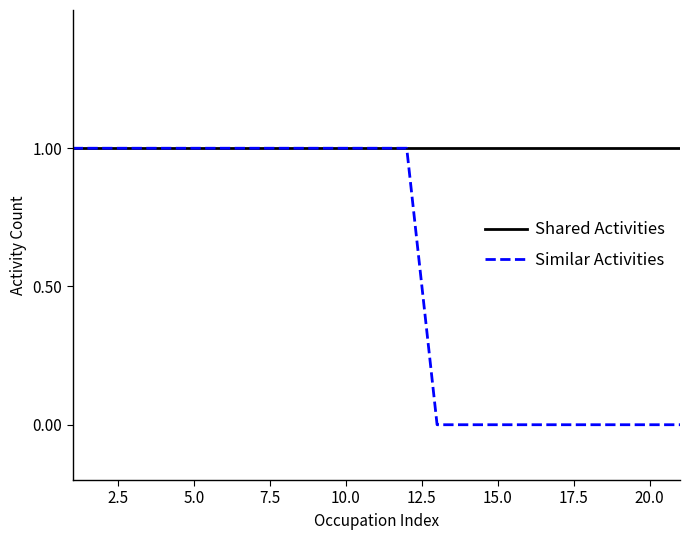

List the series in order of their overall mean, highest first.

Shared Activities, Similar Activities